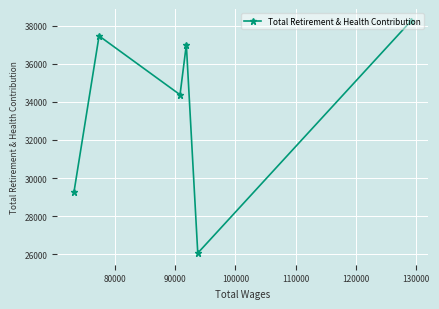

How many values are below 37001?

3